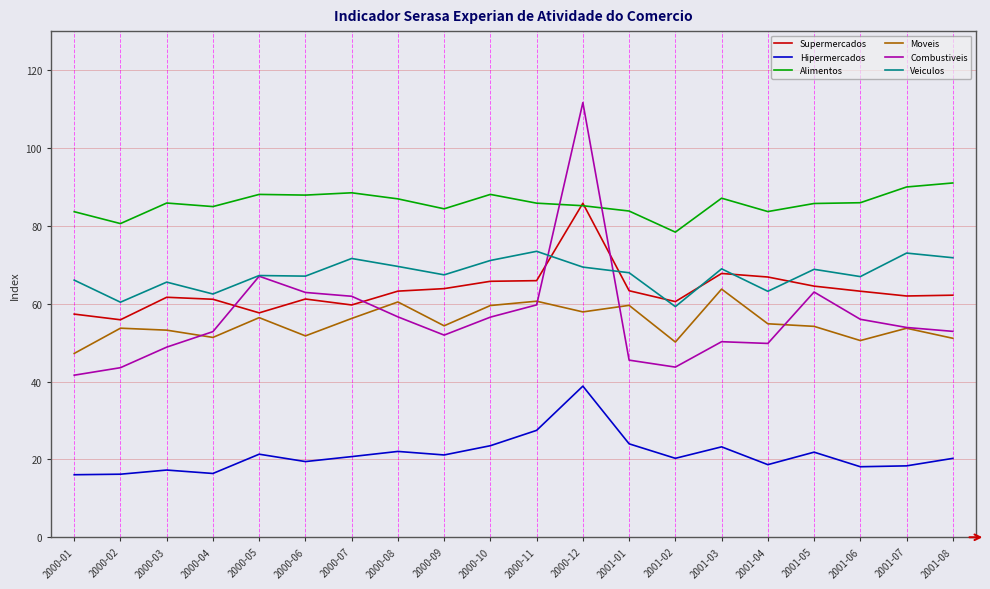

What is the sum of the Combustiveis values at 2001-01 and 2001-08?

98.4